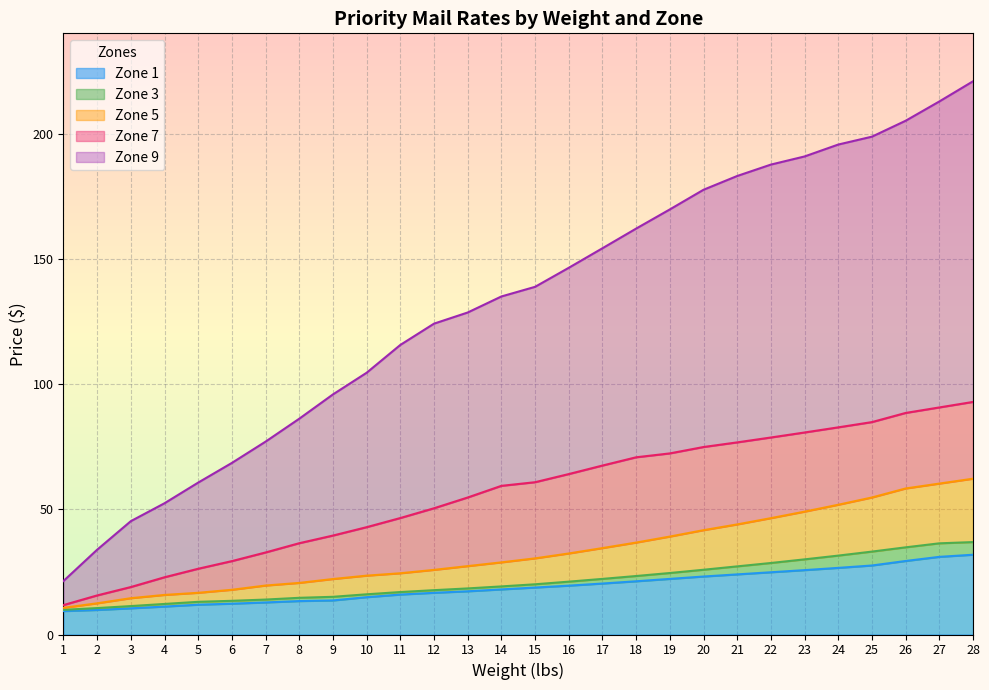

Which category has the lowest value across all series?

1